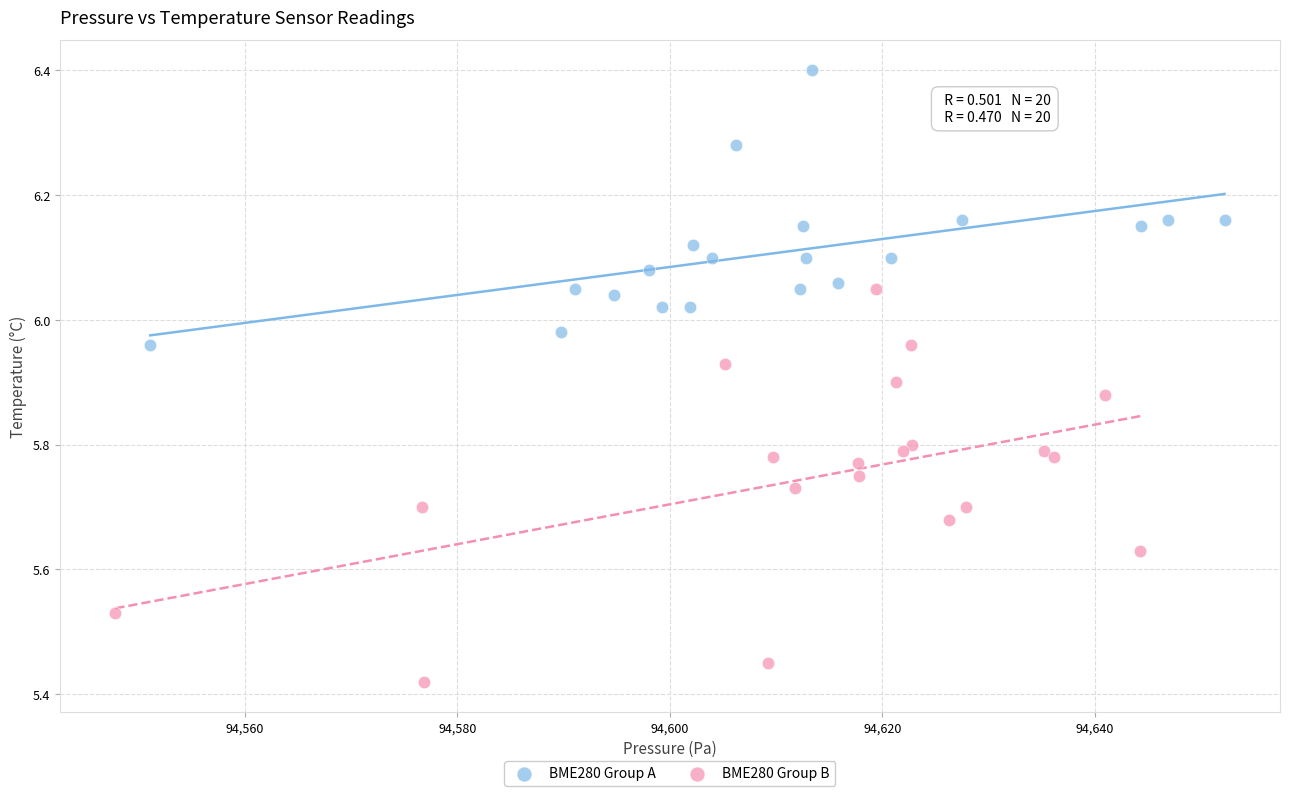

What are all the series names shown in the legend?

BME280 Group A, BME280 Group B